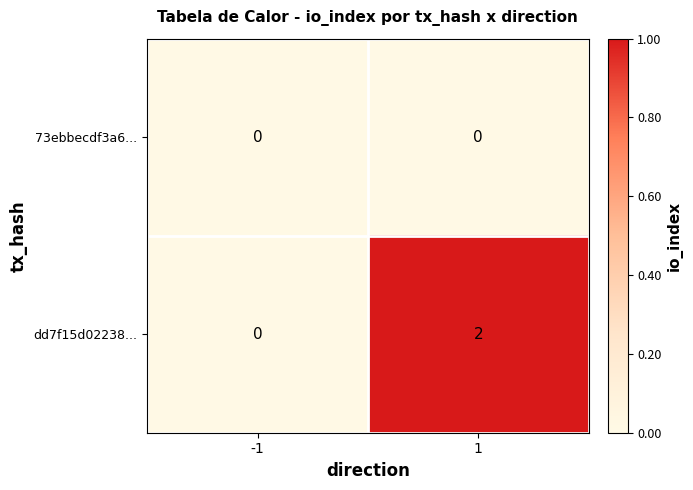

How many data points does each series have?

2